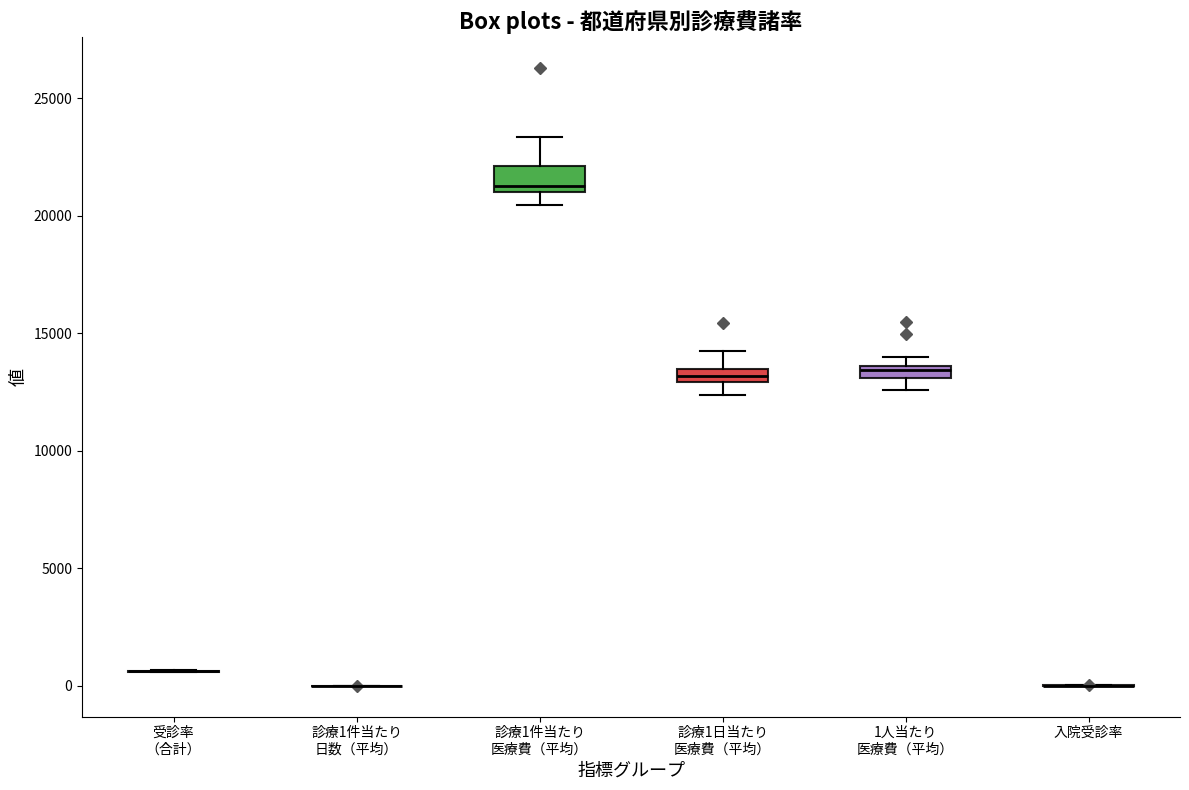

Where is the lower edge of the box for 診療1日当たり 医療費（平均） on the y-axis? The values are not printed on the chart, so give them approximately, as read against the axis.

13000